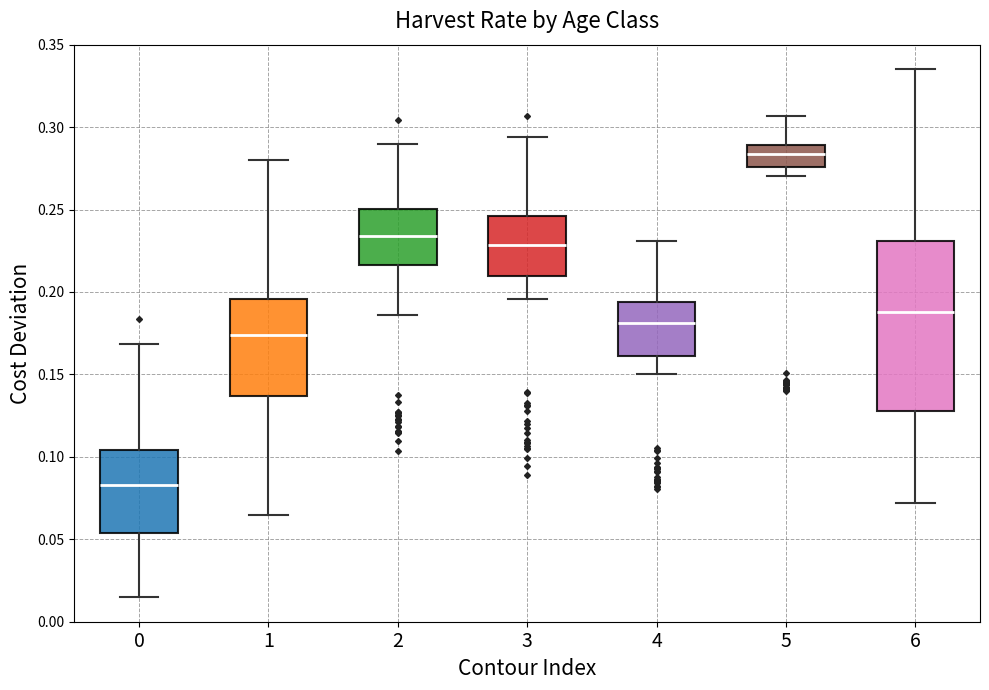

Where does the median line of the box at x = 0 sit on the y-axis? The values are not printed on the chart, so give them approximately, as read against the axis.

0.085